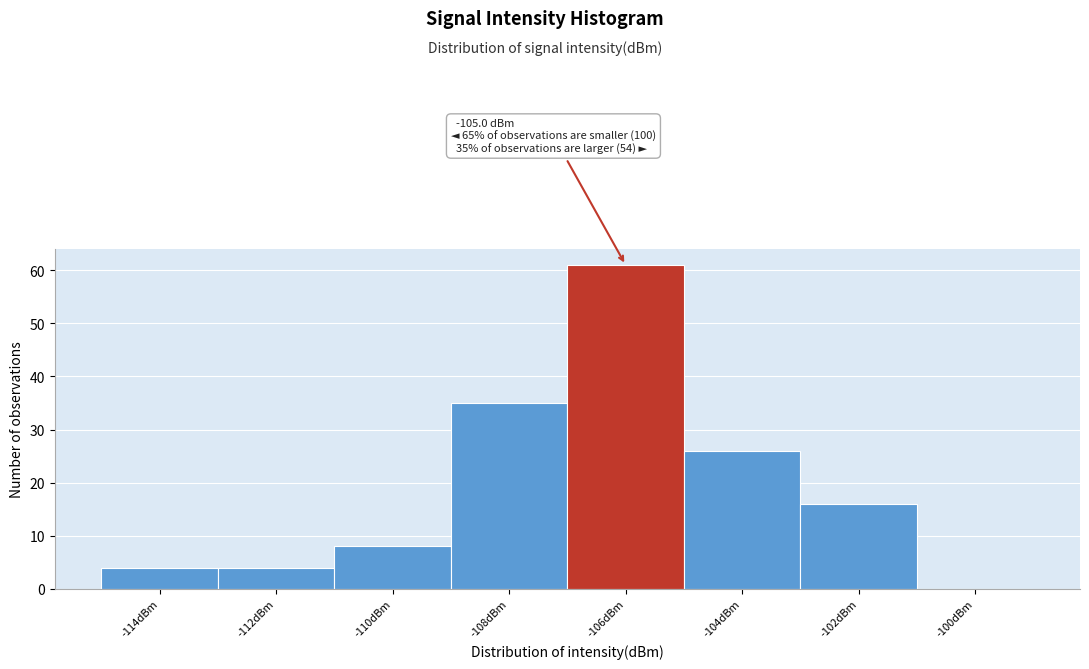

Reading left to right, extract all data points from this chart.

-114dBm=4	-112dBm=4	-110dBm=8	-108dBm=35	-106dBm=61	-104dBm=26	-102dBm=16	-100dBm=0